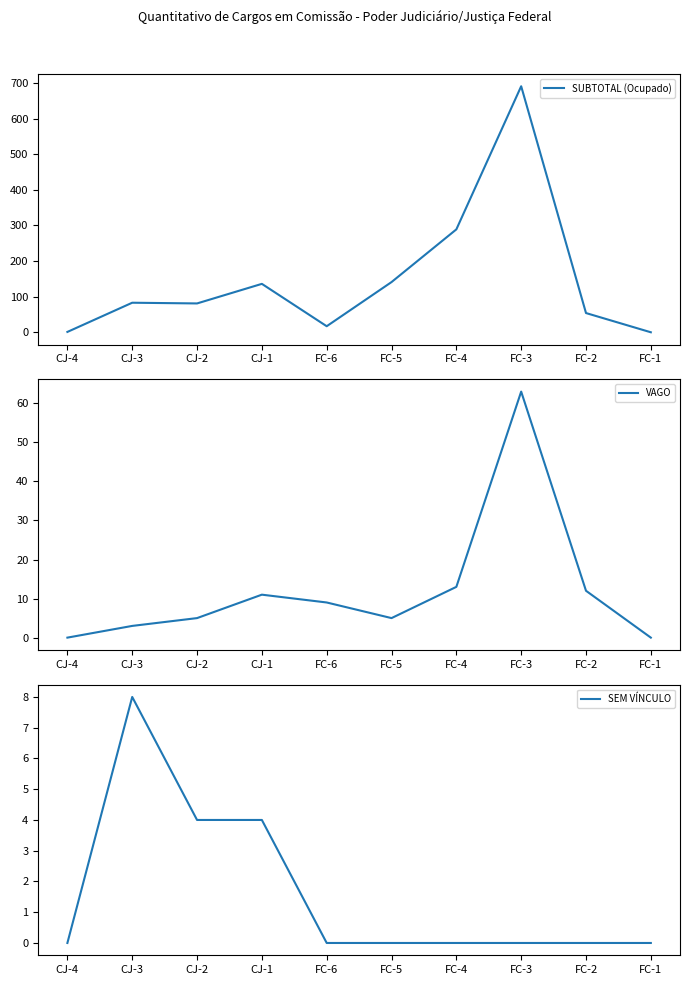

What is the total value across all series at FC-5?

146